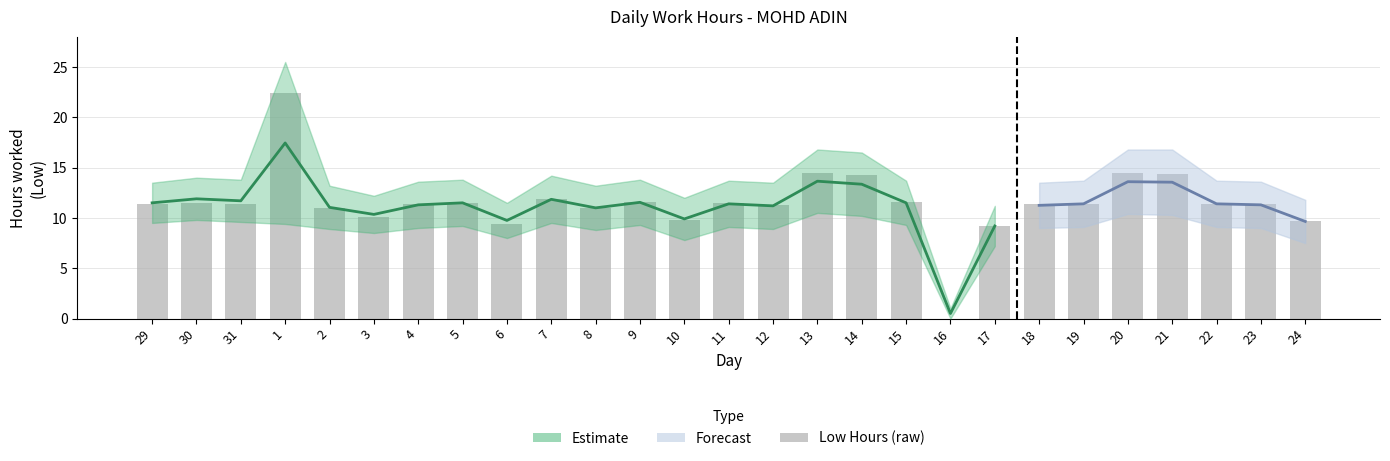

Approximately how many times larger is the value at 10 compared to 7?

0.8